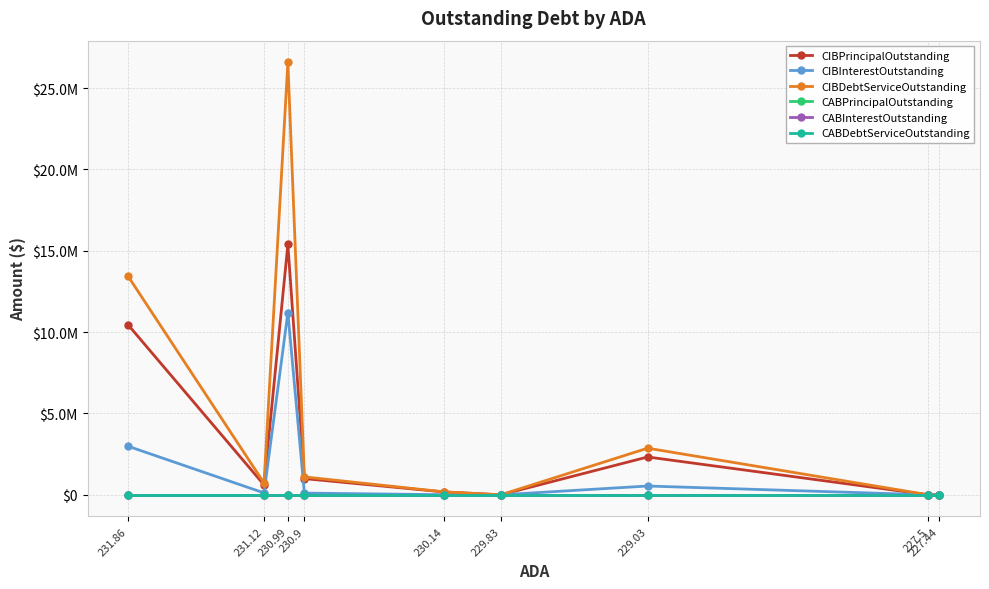

Is the value of CABInterestOutstanding at 230.99 greater than the value of CABPrincipalOutstanding at 227.44?

No